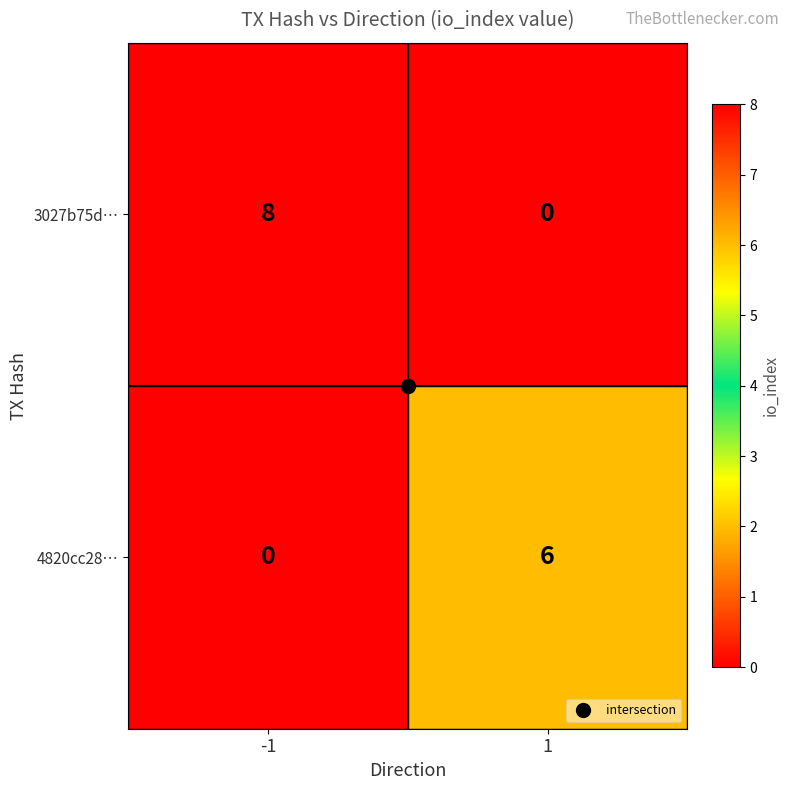

The 4820cc28… series shows 10 at 1. True or false?

False